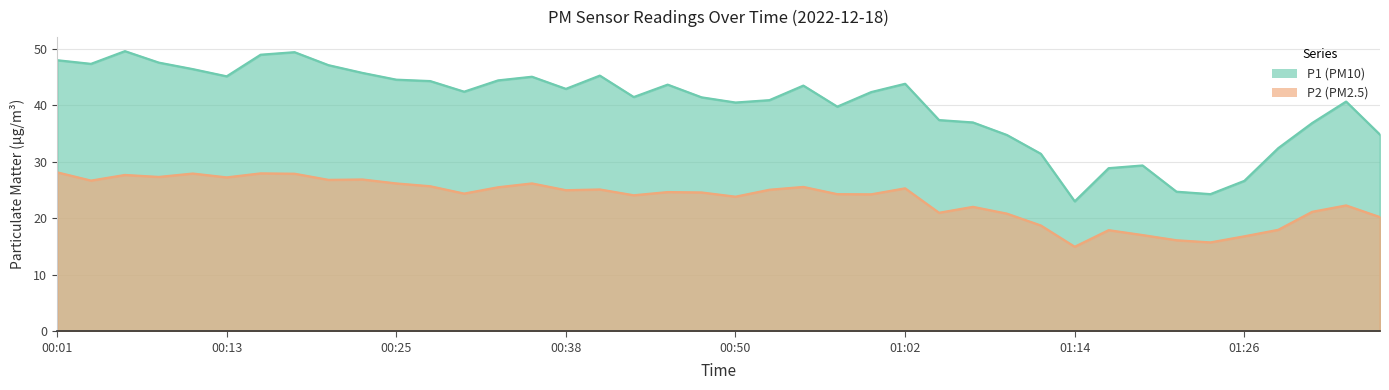

Rank the series by their maximum value, from lowest to highest.

P2, P1